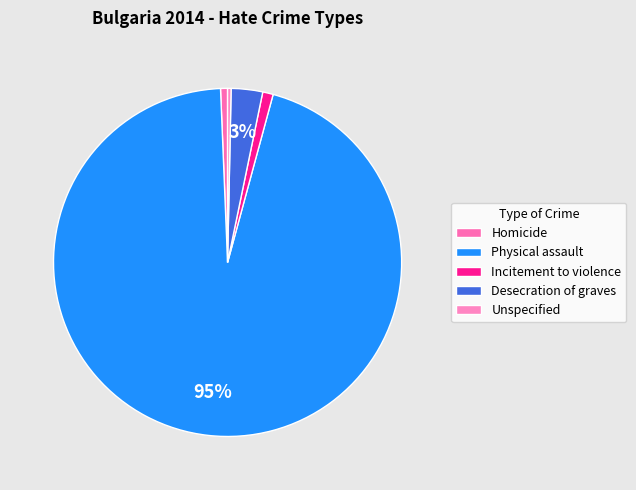

Is it true that Homicide is 1% of the pie?

True